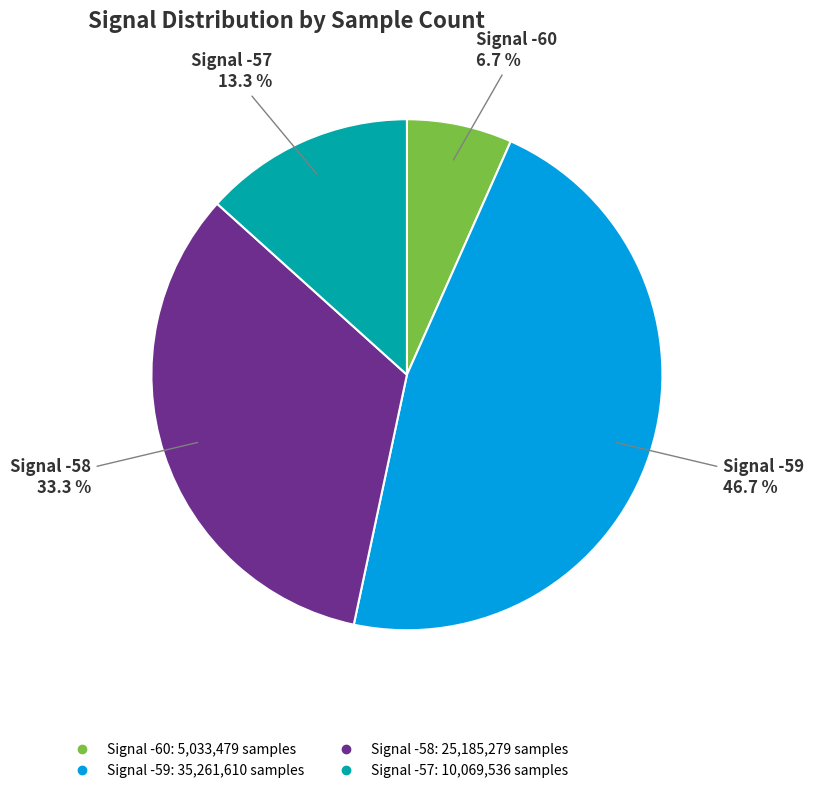

Count the number of slices in the pie.

4